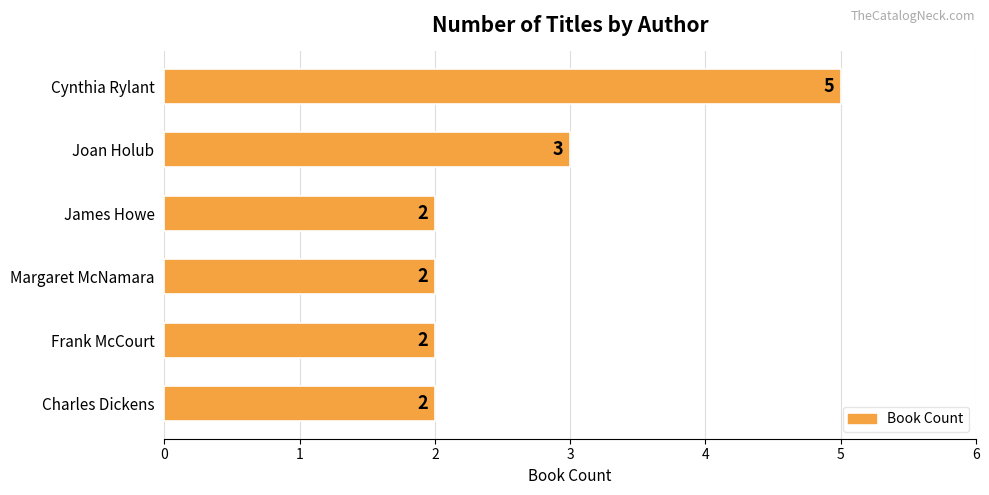

What is the greatest value displayed?

5